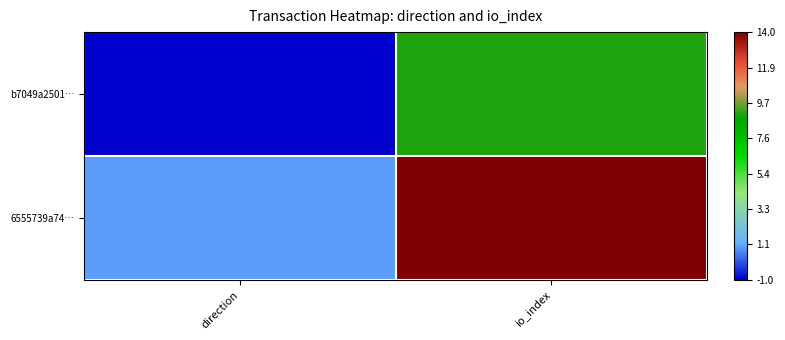

Which category has the highest value across all series?

io_index